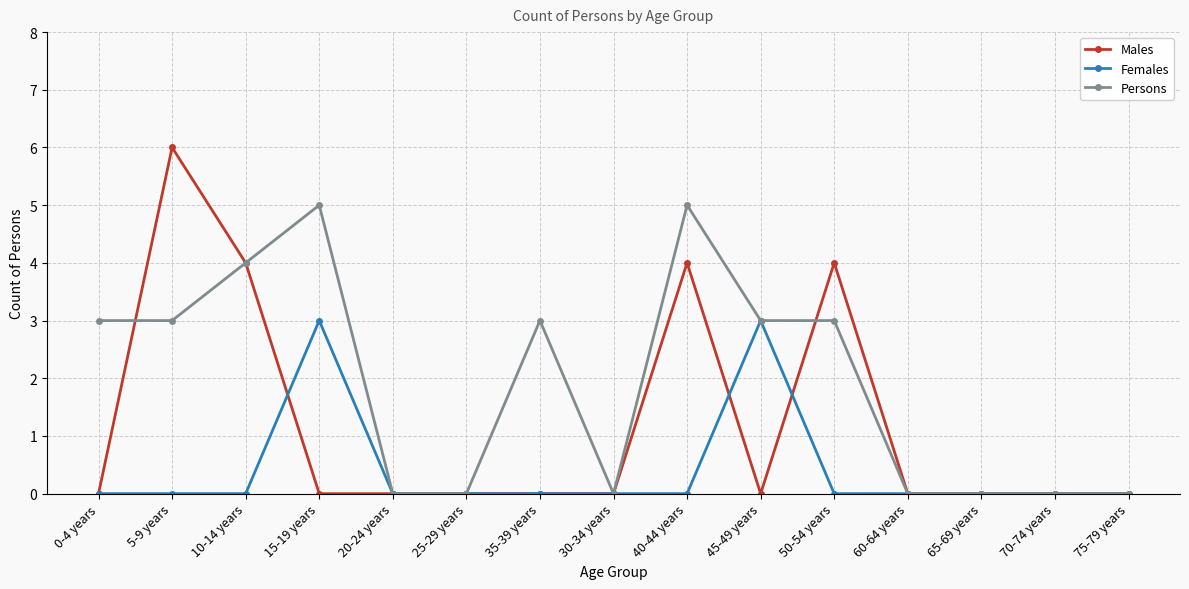

True or false: Persons has a value of 0 at 20-24 years.

True